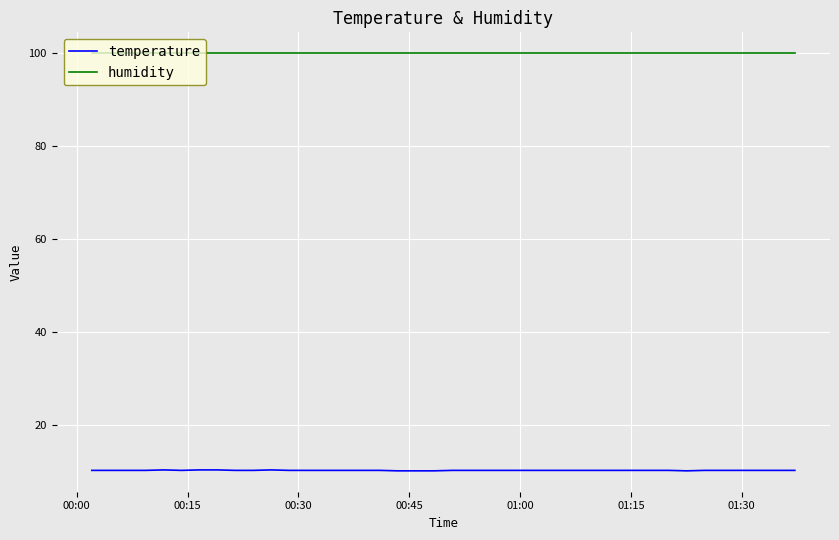

Does the chart display data point markers on the line(s)?

No